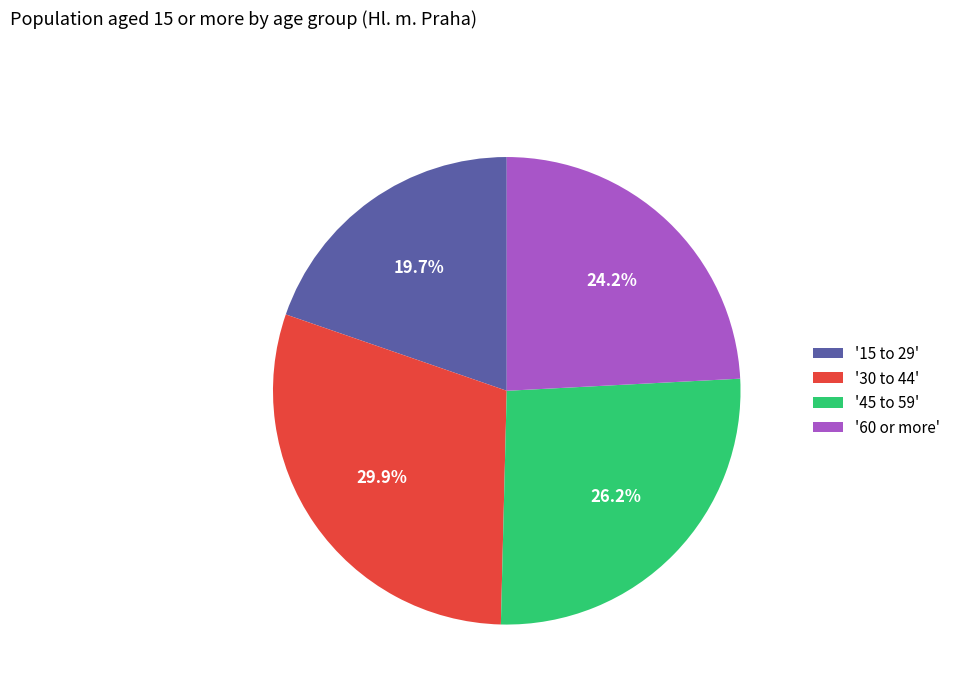

Between '45 to 59' and '30 to 44', which is larger?

'30 to 44'